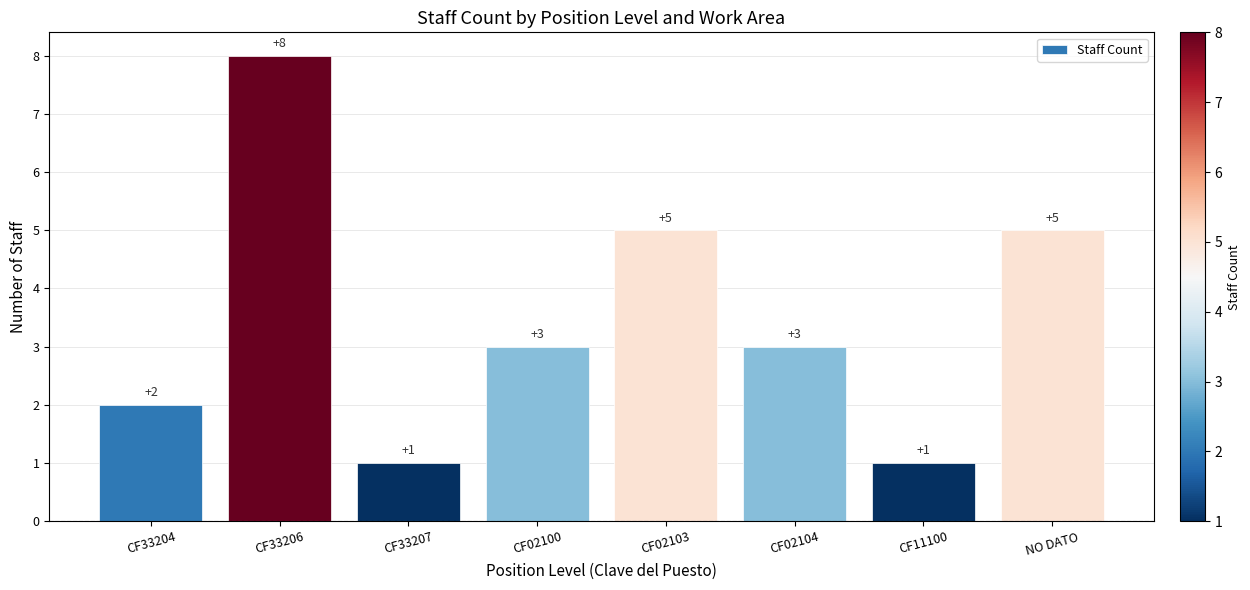

Is it true that the value at CF33206 is 8?

True